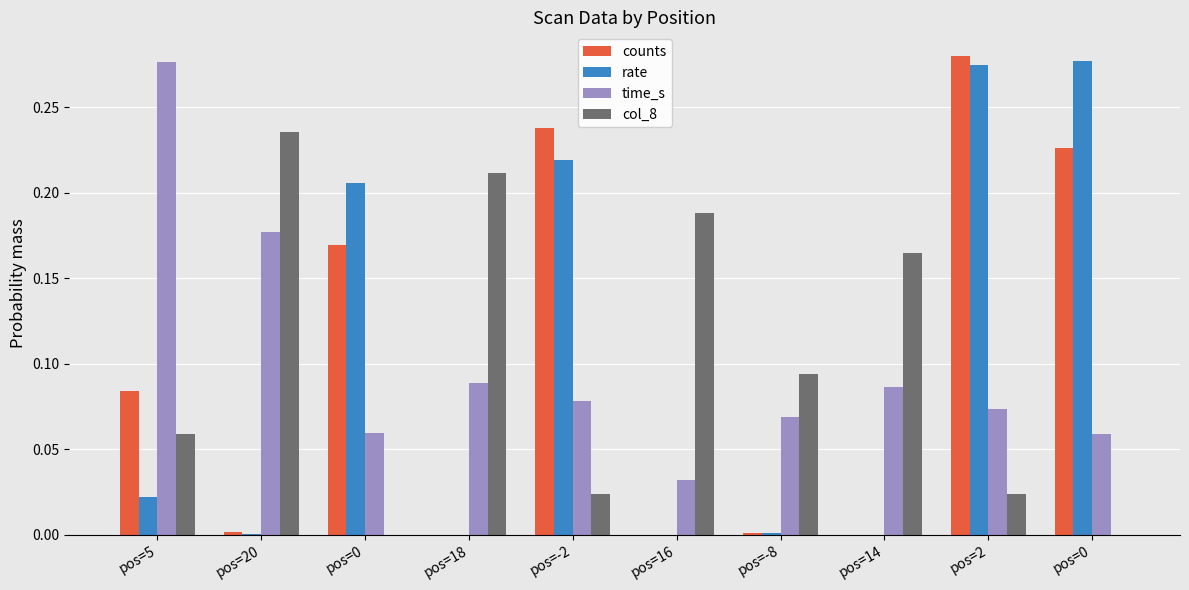

What is the label of the 10th bar from the left?

pos=0